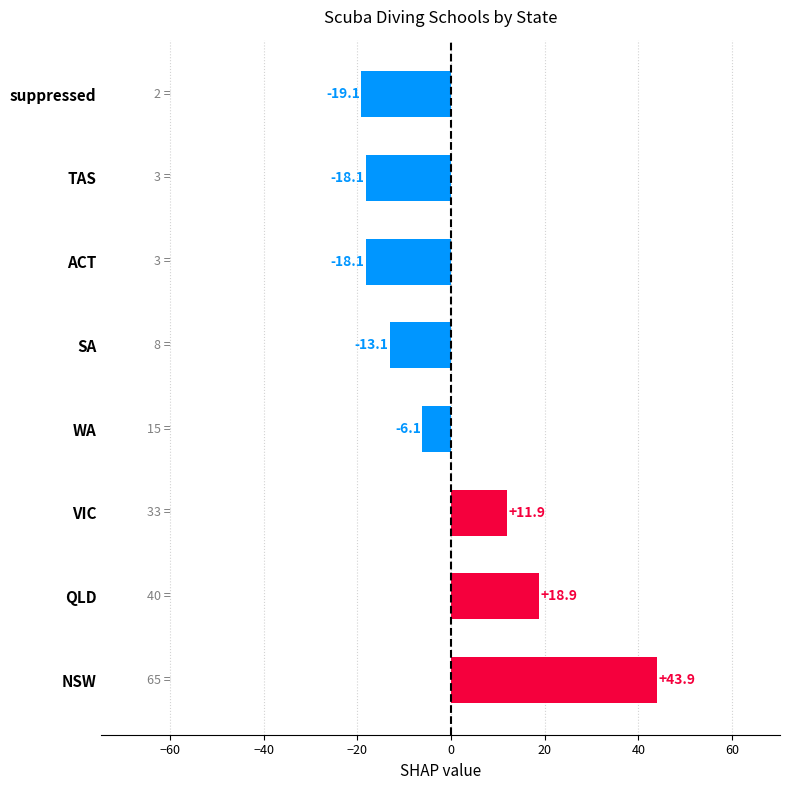

What is the maximum value shown in the chart?

43.9